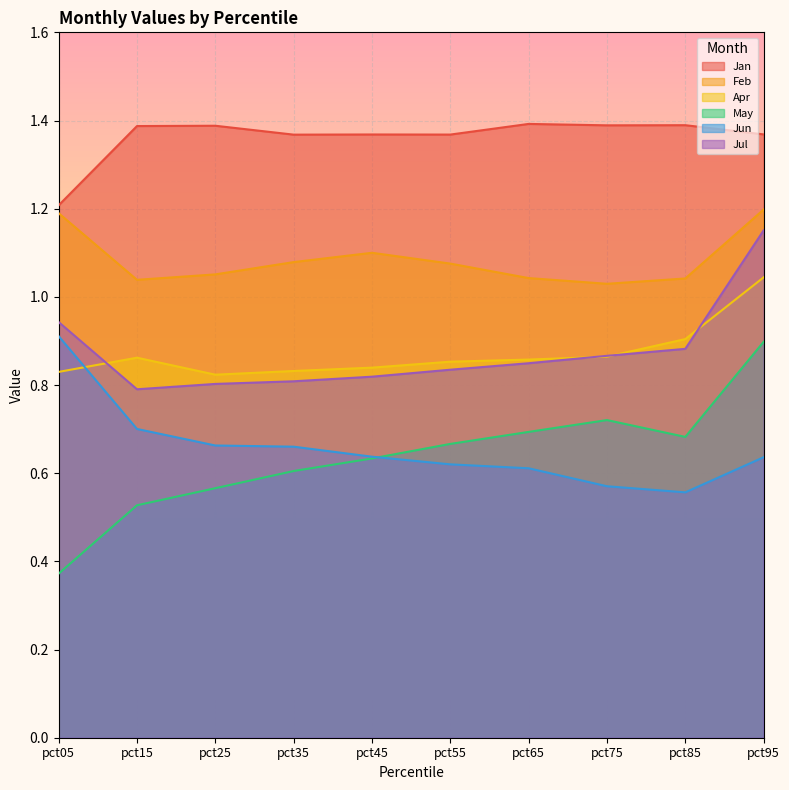

How many lines are shown in the chart?

6